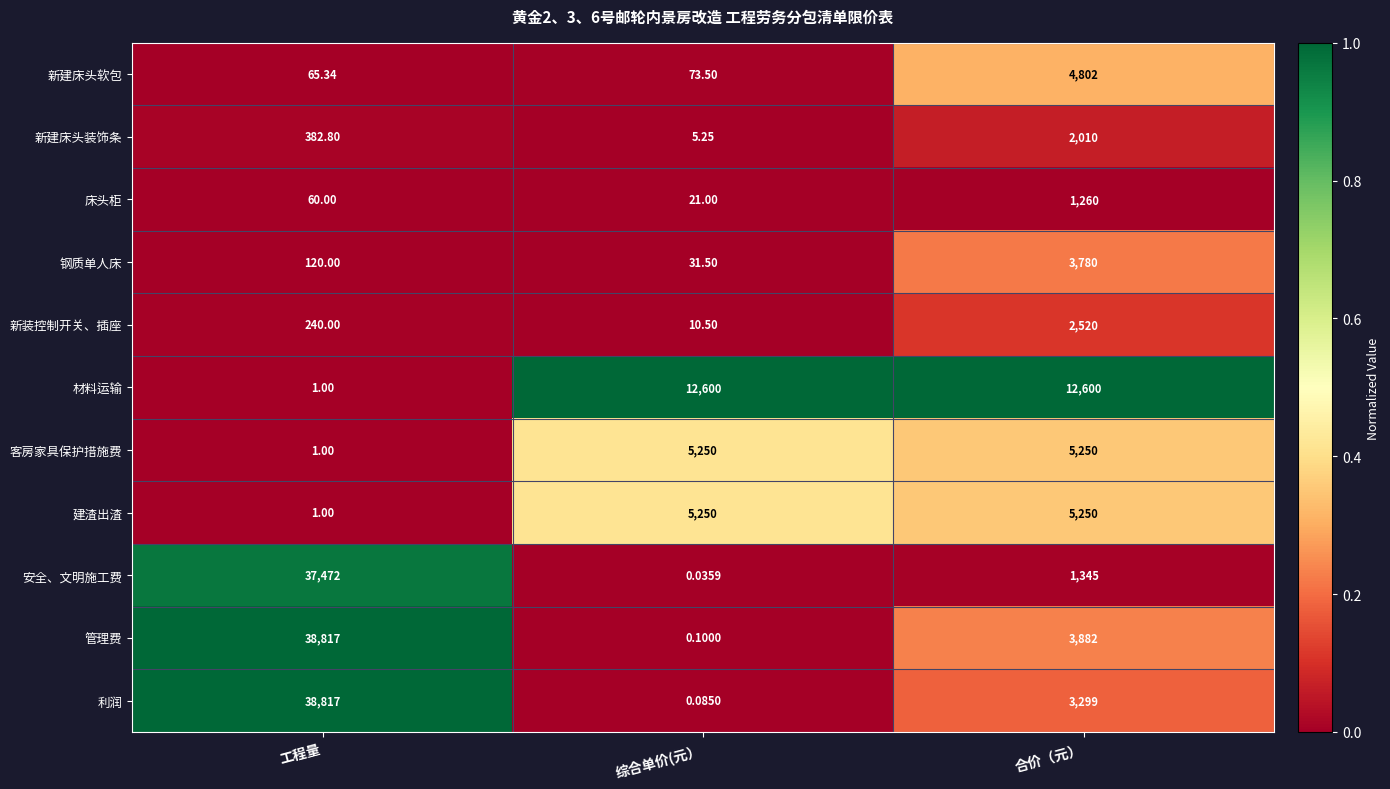

At which label is 客房家具保护措施费 closest to 2625?

工程量